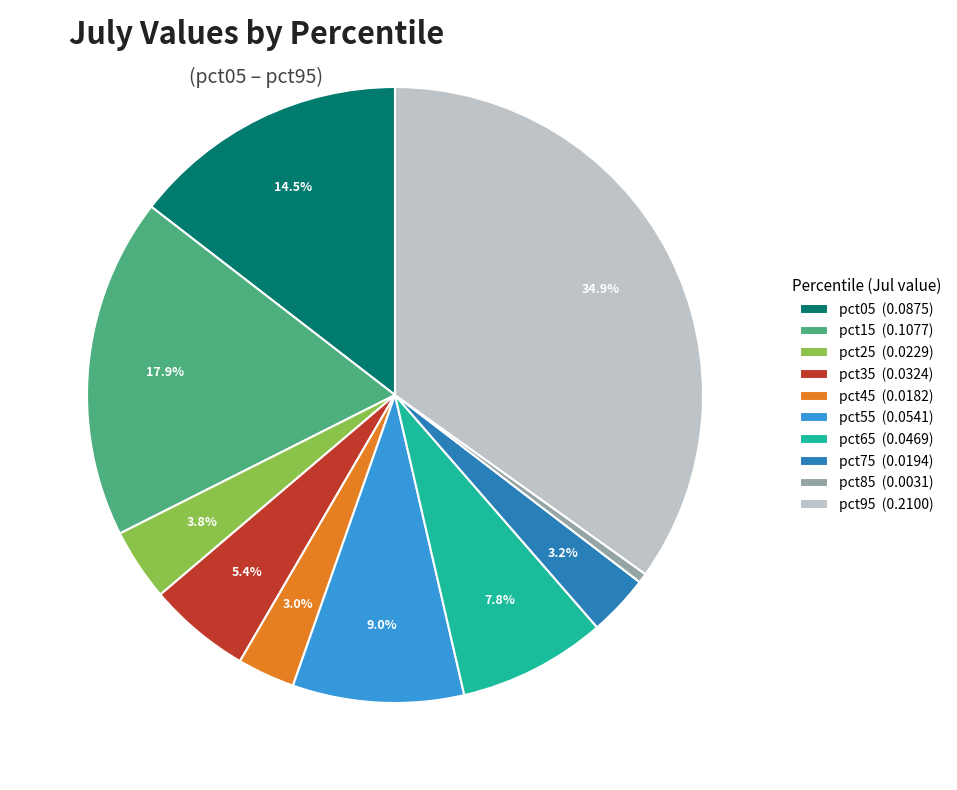

What percentage is the pct35 slice, to the nearest percent?

5%